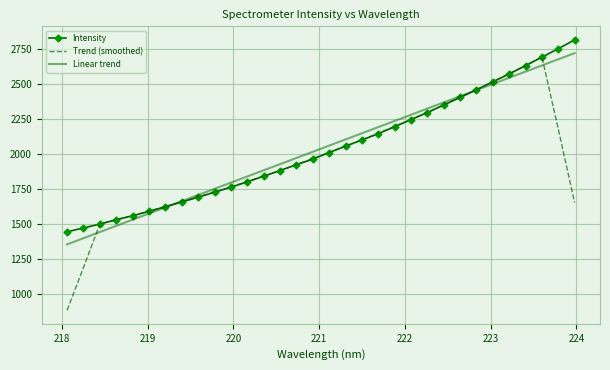

Which series has the largest range (max minus min)?

Trend (smoothed)